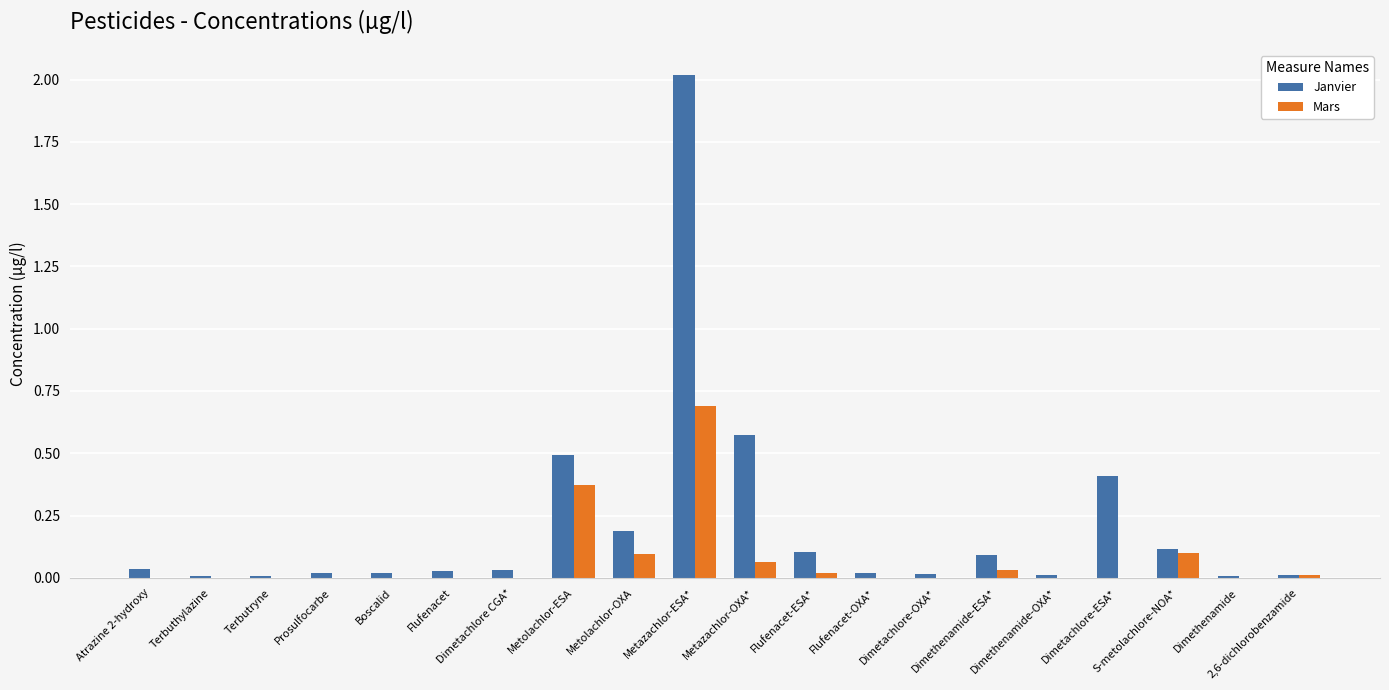

What is the highest value of the Janvier series?

2.0